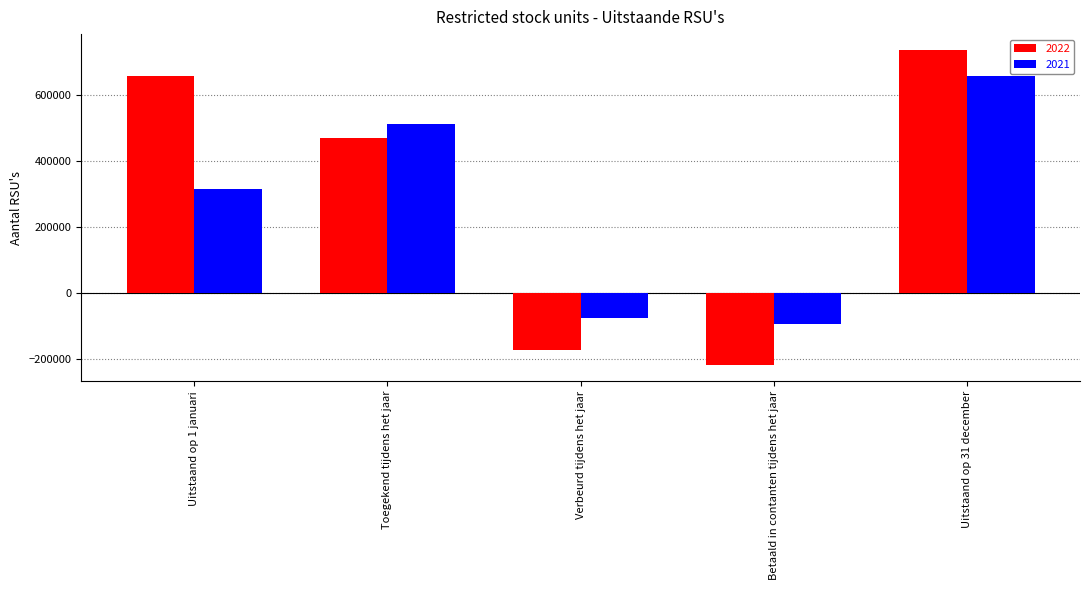

How many values in 2022 are below zero?

2